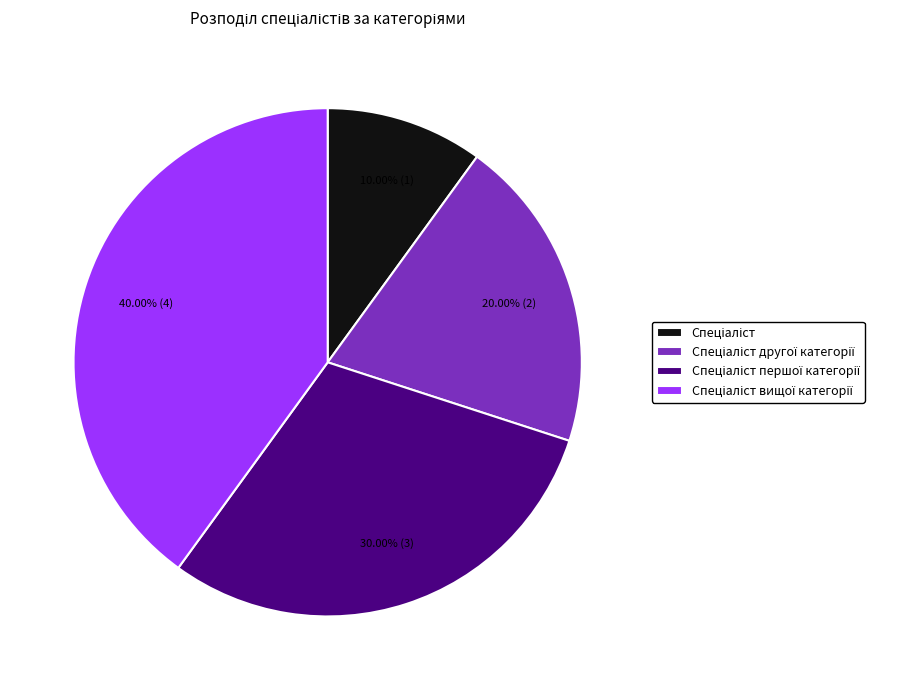

Is there any slice that represents more than half of the pie?

No